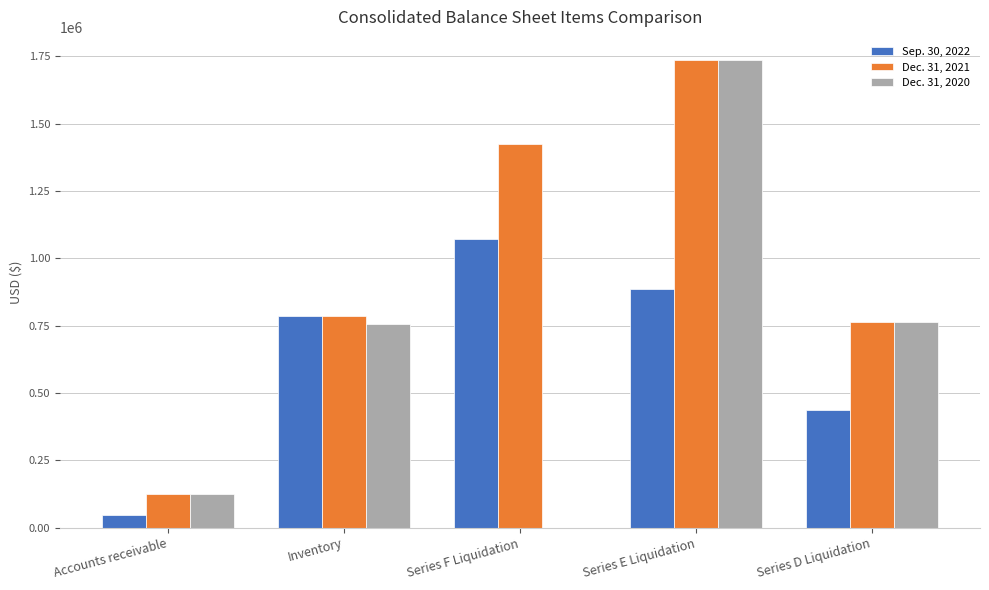

Which category has the highest value in the Dec. 31, 2021 series?

Series E Liquidation